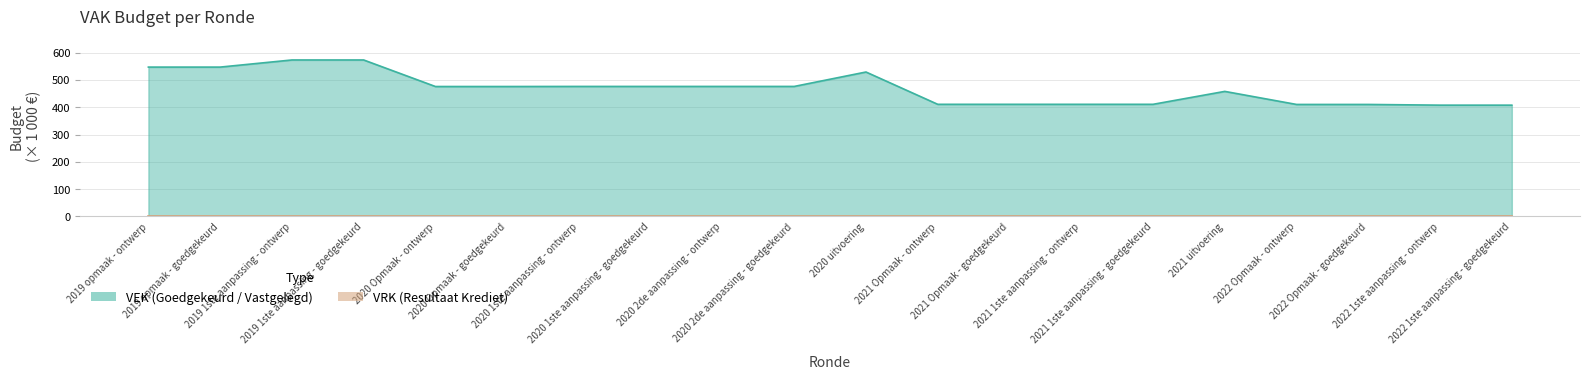

What is the smallest value displayed?

407.9